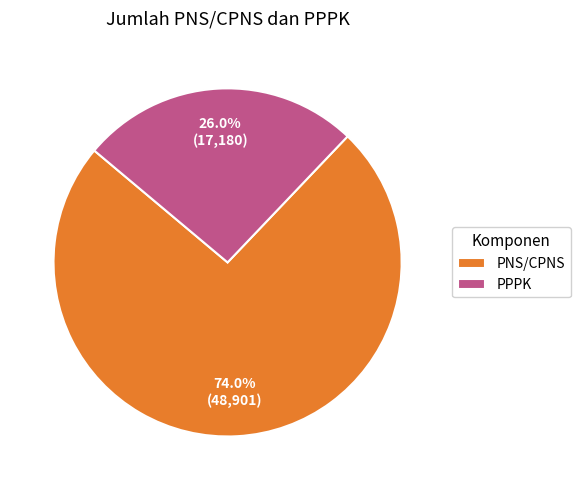

Which has a higher value, PNS/CPNS or PPPK?

PNS/CPNS